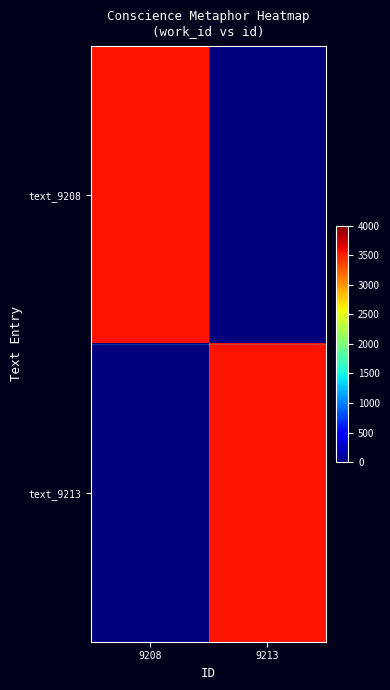

What is the greatest value displayed?

3556